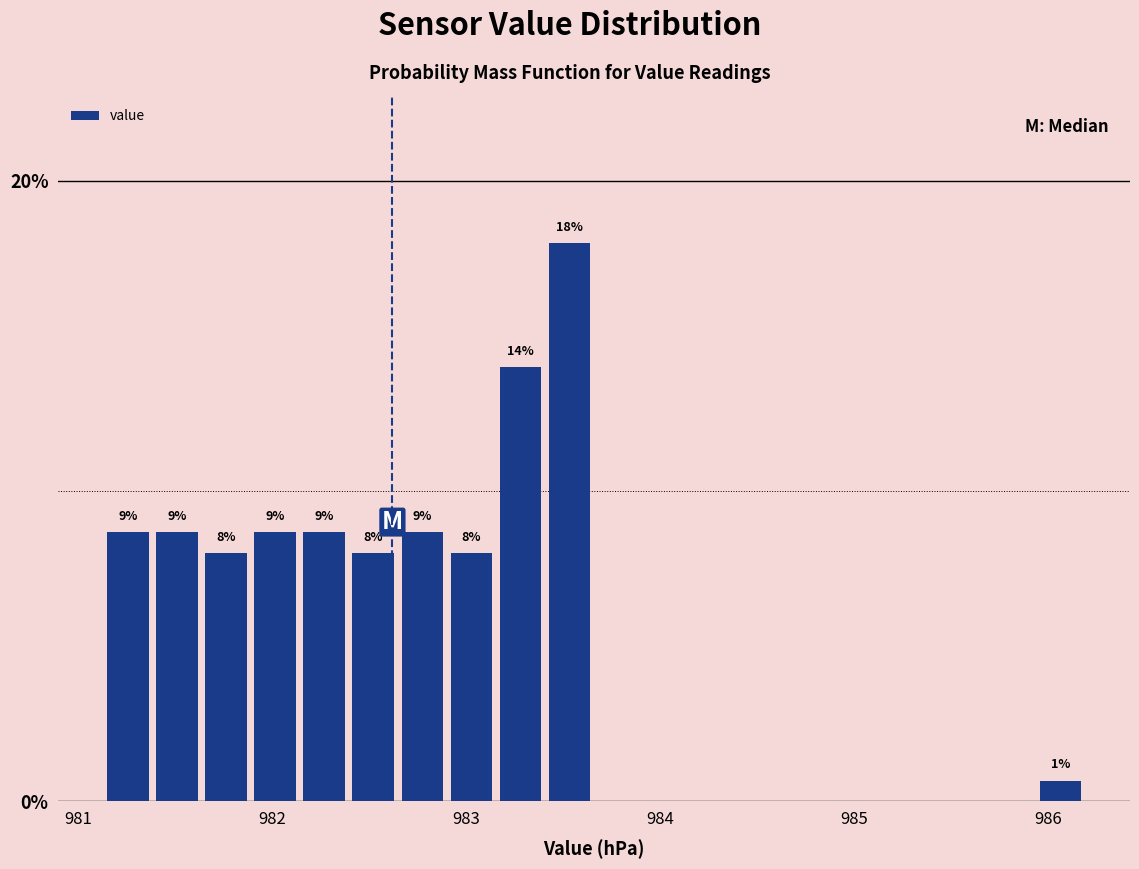

Around what value on the x-axis is the tallest bar? Give the approximate position of its centre, as read against the axis.

983.5